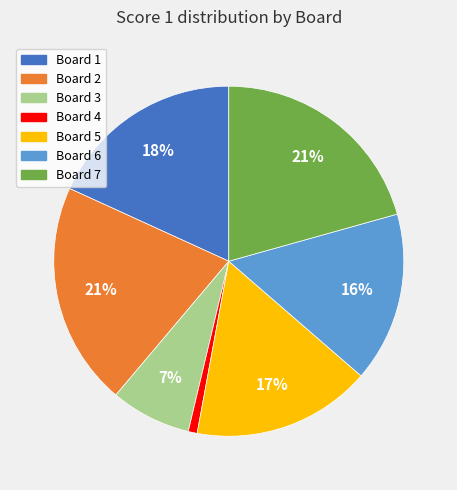

How many slices are in this pie chart?

7